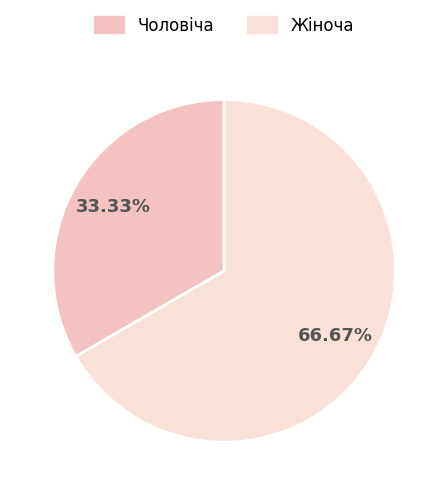

To the nearest percent, what is the difference between the Жіноча and Чоловіча slice percentages?

33%